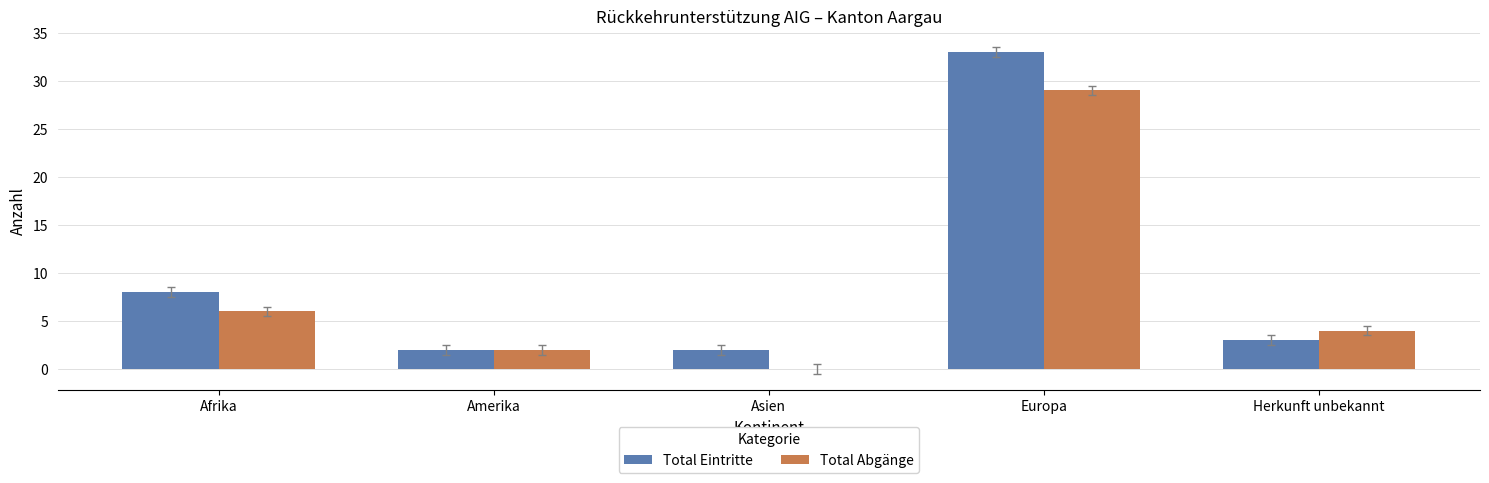

True or false: Total Eintritte has a value of 51 at Europa.

False